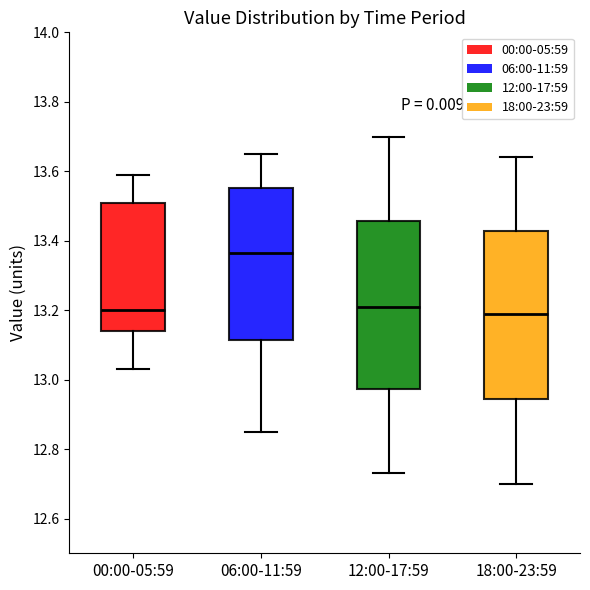

Where is the upper edge of the box for 00:00-05:59 on the y-axis? The values are not printed on the chart, so give them approximately, as read against the axis.

13.52